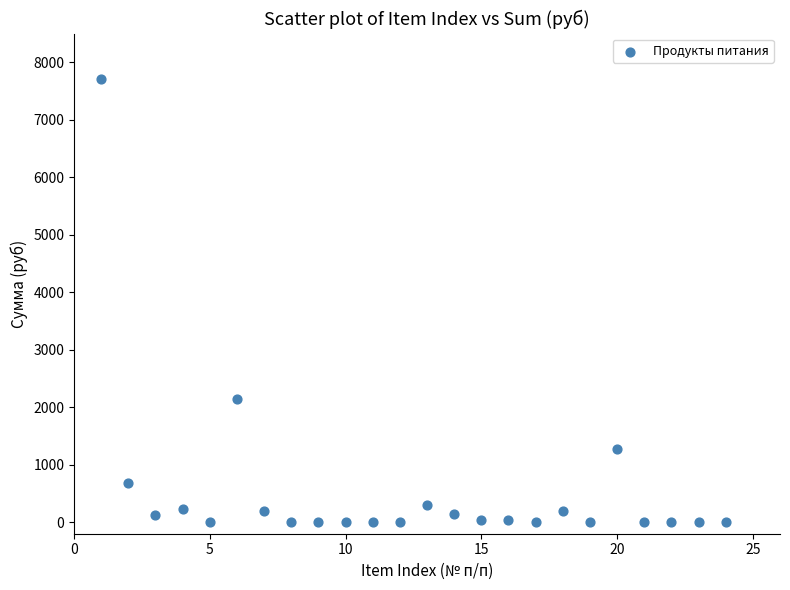

What Y value in the scatter plot is closest to 3858?

2150.6